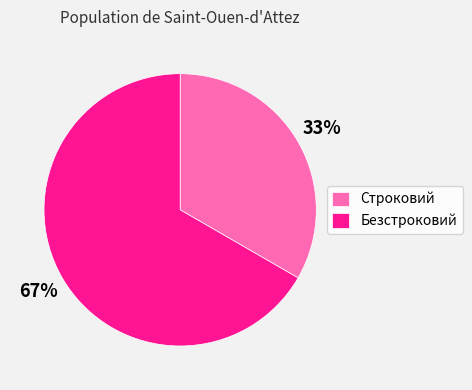

Combined, do Строковий and Безстроковий account for over 50%?

Yes